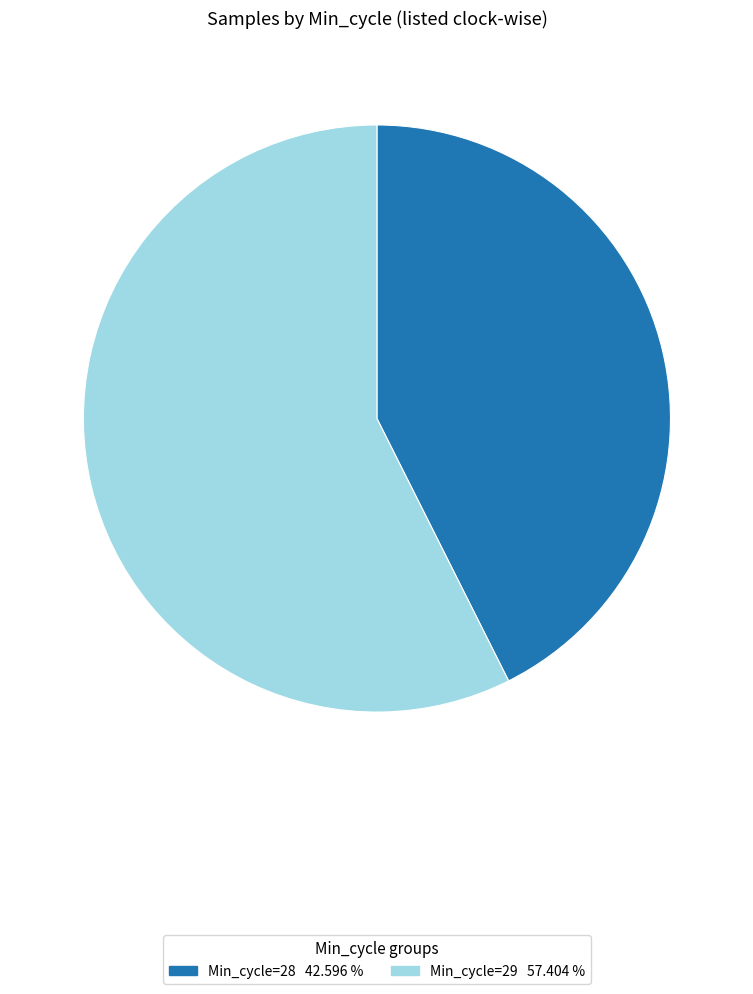

Does any single category account for the majority?

Yes